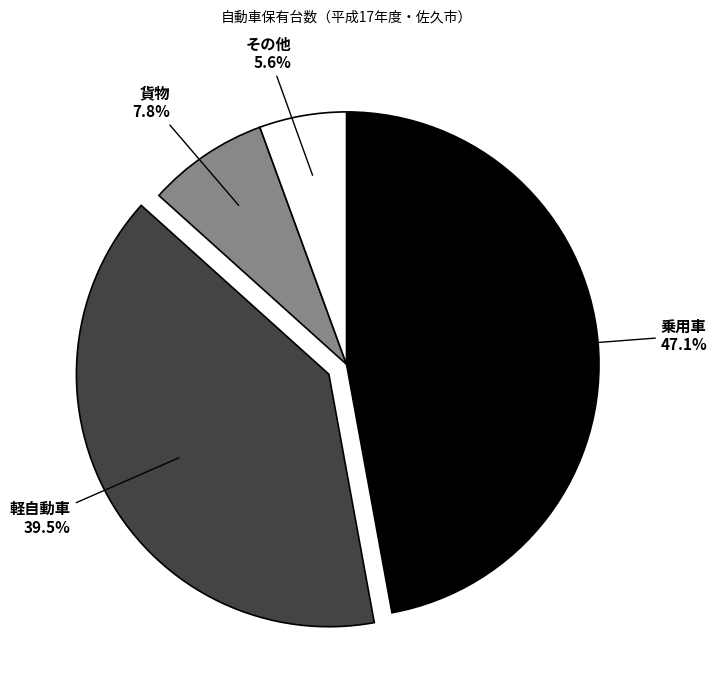

Count the number of slices in the pie.

4